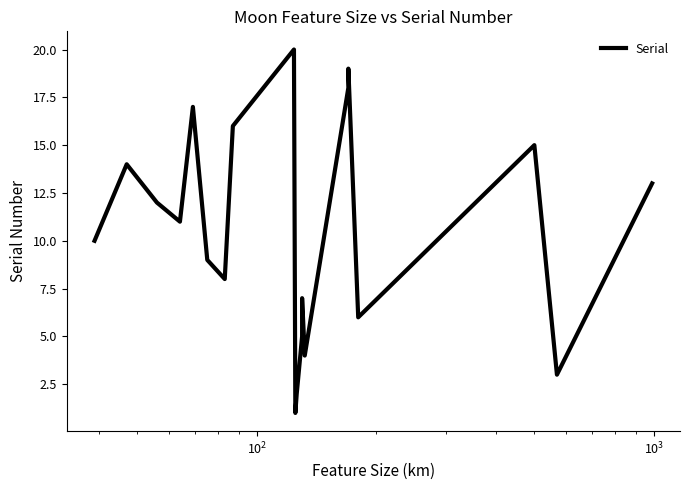

Reading right to left, list all the values displayed in this chart.

13	3	15	6	19	18	4	7	5	2	1	20	16	8	9	17	11	12	14	10